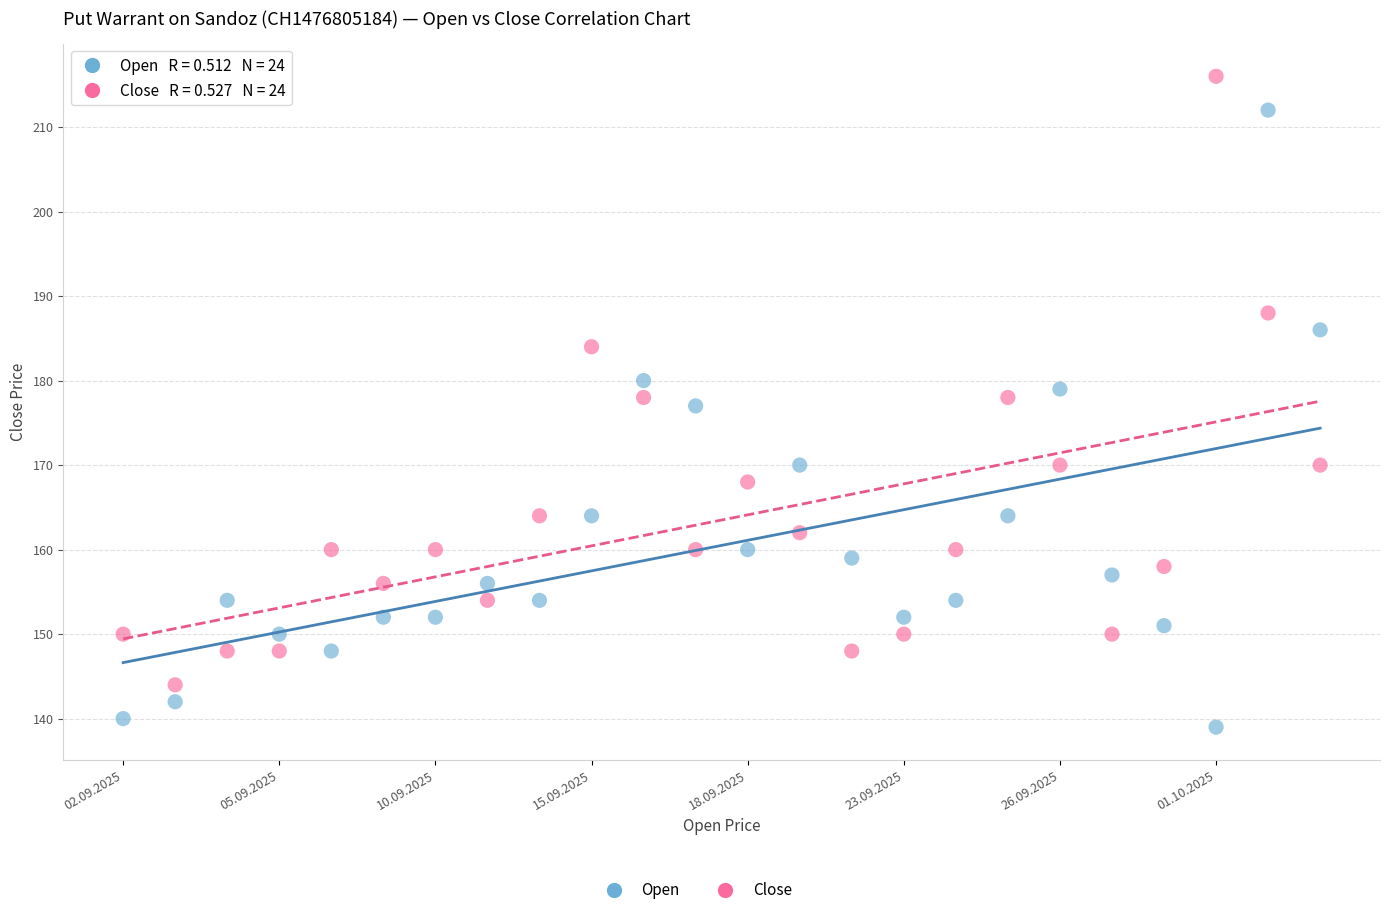

Which series reaches the maximum Y coordinate?

Close